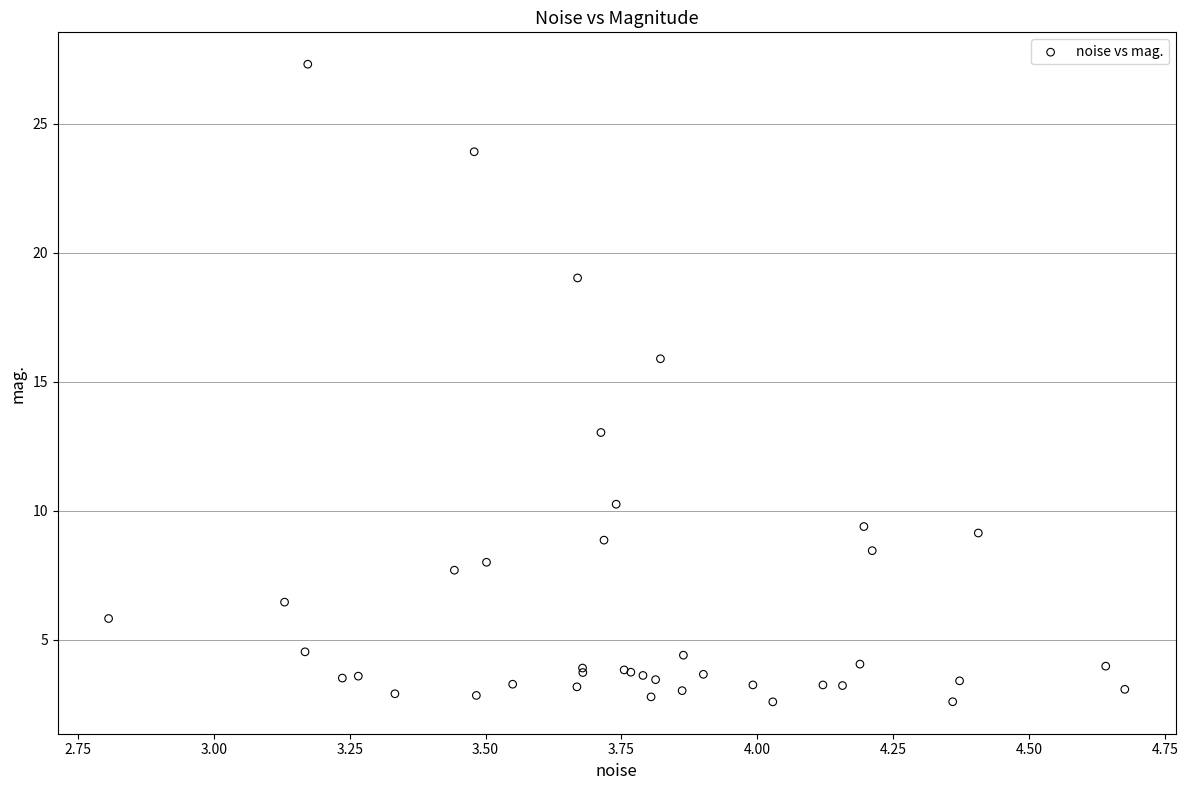

What Y value in the scatter plot is closest to 14?

13.0